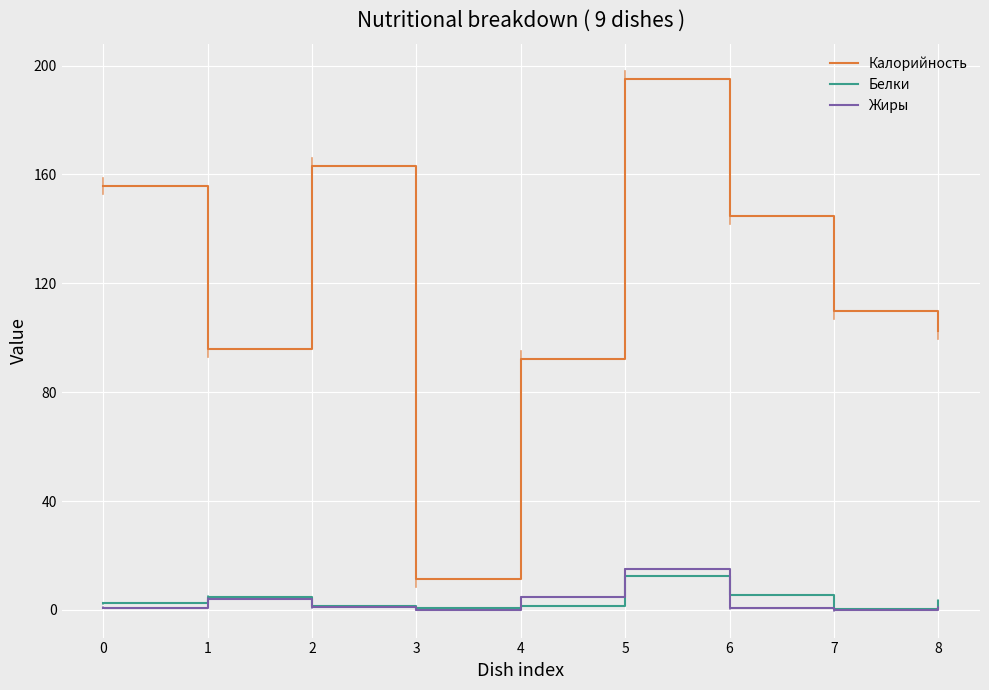

Which category has the highest value across all series?

5